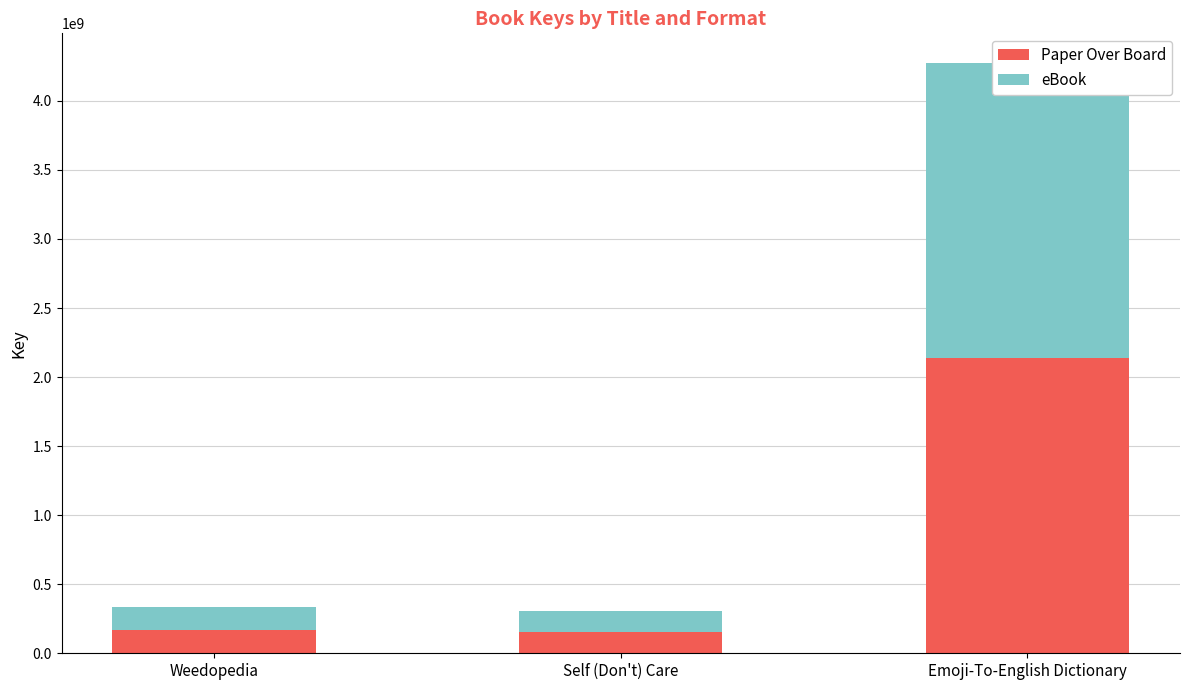

At which label does eBook first exceed 168487287?

Emoji-To-English Dictionary